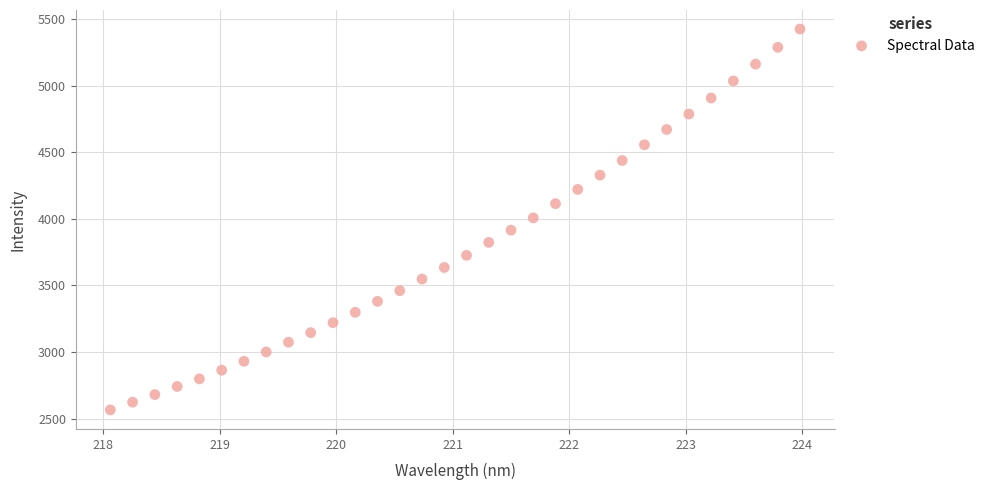

What is the range of Y values (max minus min)?

2859.3